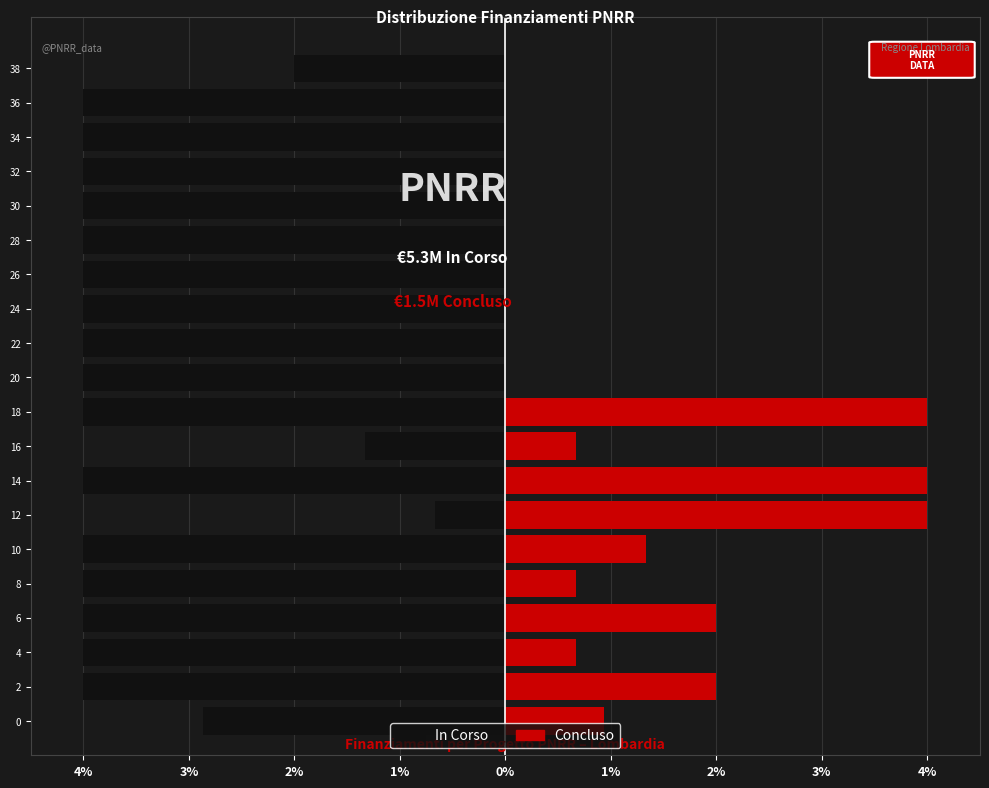

What are all the series names shown in the legend?

In Corso, Concluso